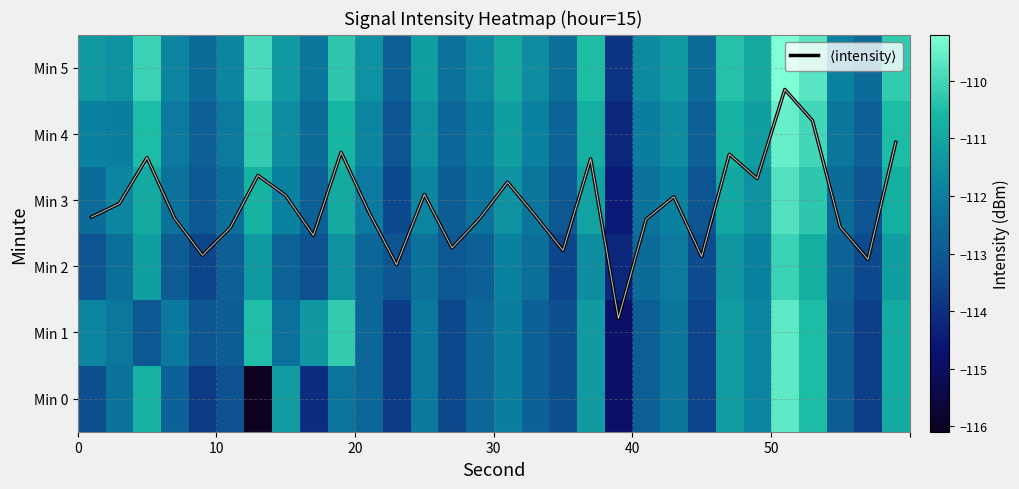

What is the minimum value shown in the chart?

-116.1